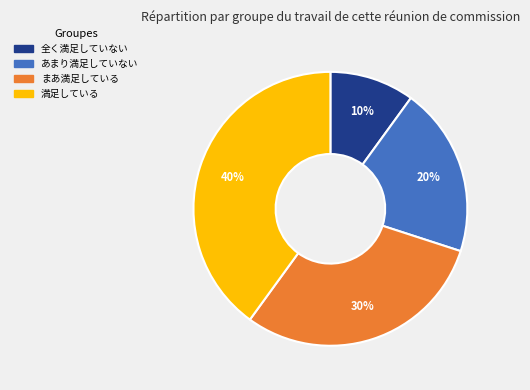

Which has a higher value, 全く満足していない or まあ満足している?

まあ満足している